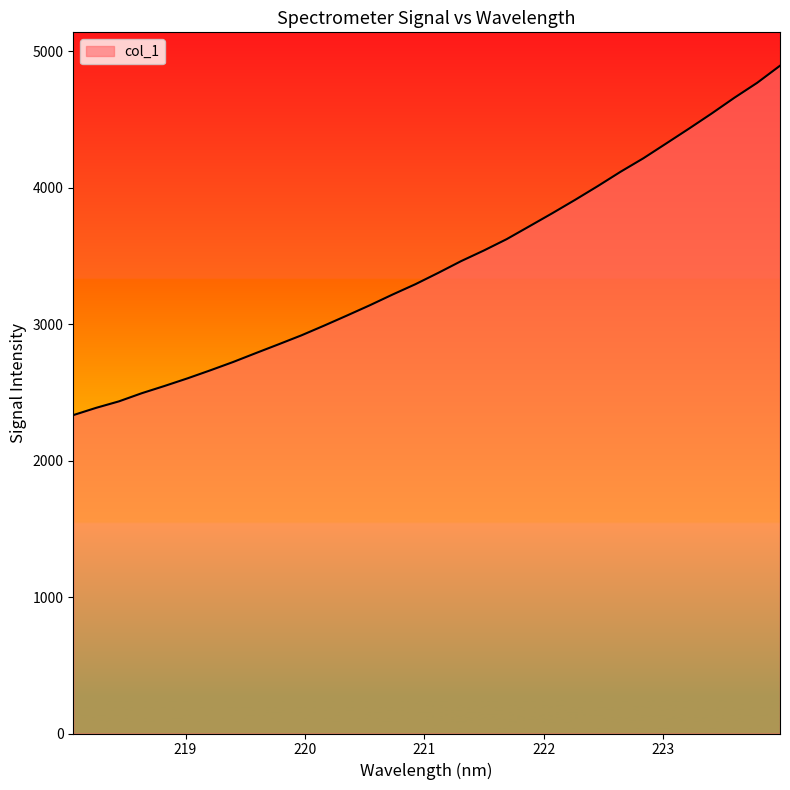

What is the greatest value displayed?

4892.2